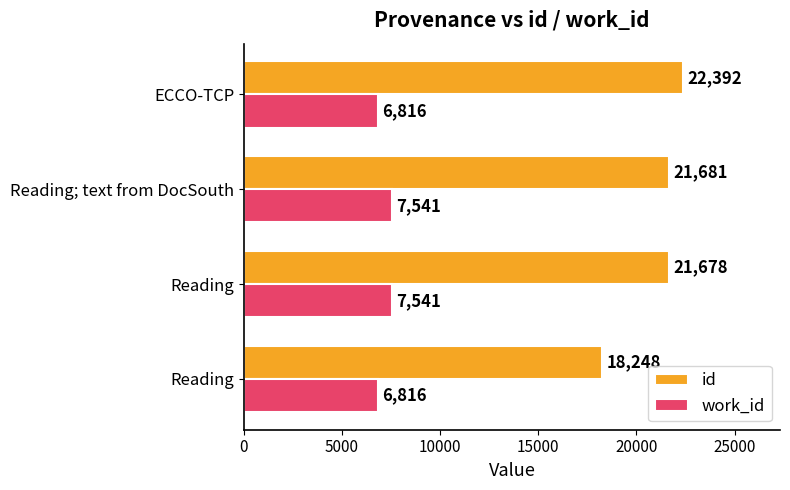

What is the value of the id bar at the 2nd from the left?

21678